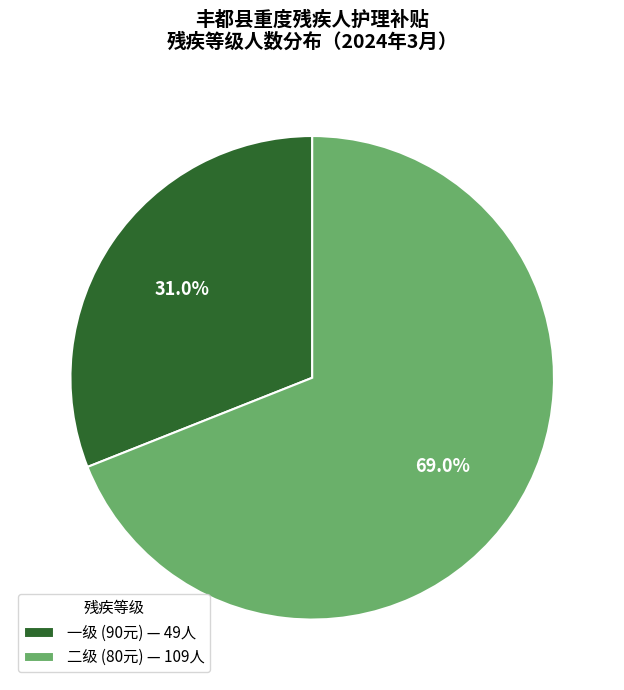

How much of the chart is everything except 一级?

69.0%